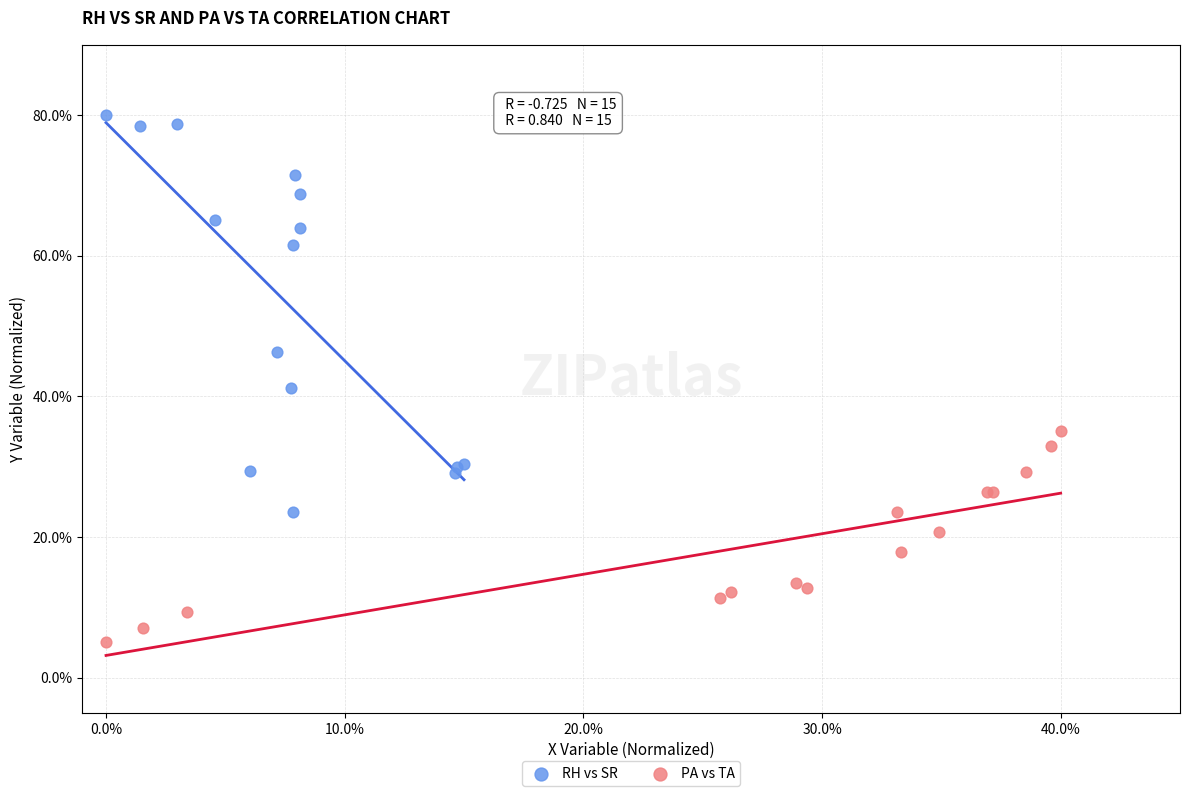

Which series reaches the minimum Y coordinate?

PA vs TA